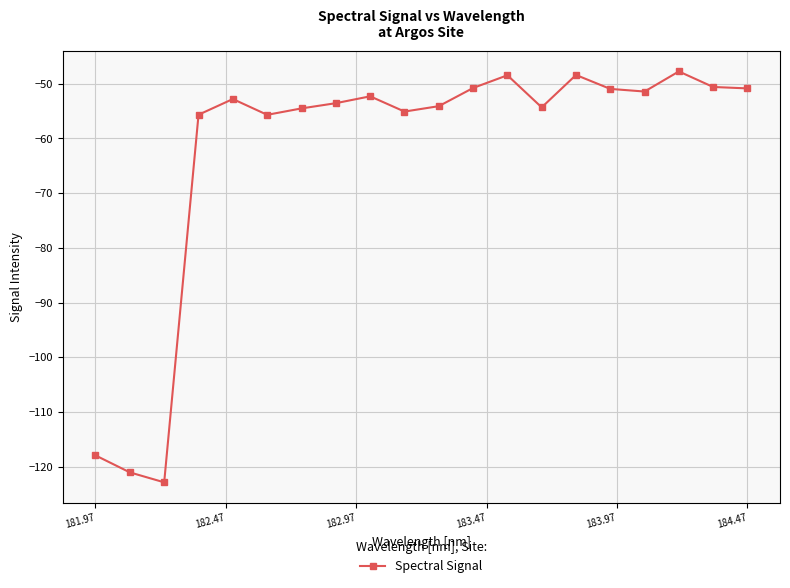

What is the smallest value displayed?

-122.9